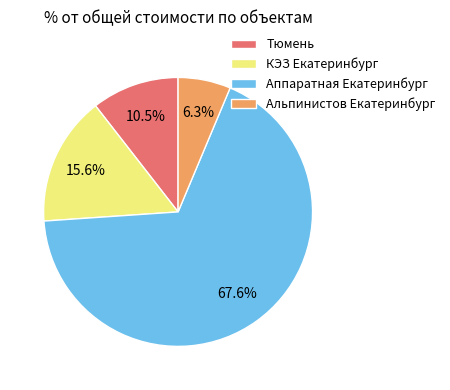

Which category has the biggest portion of the pie?

Аппаратная Екатеринбург